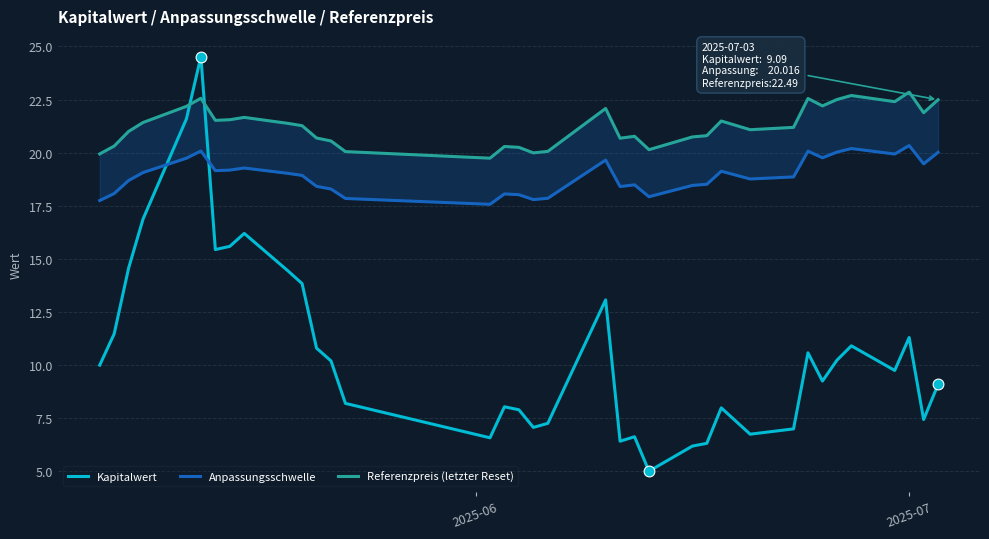

What is the highest value of the Kapitalwert series?

24.5